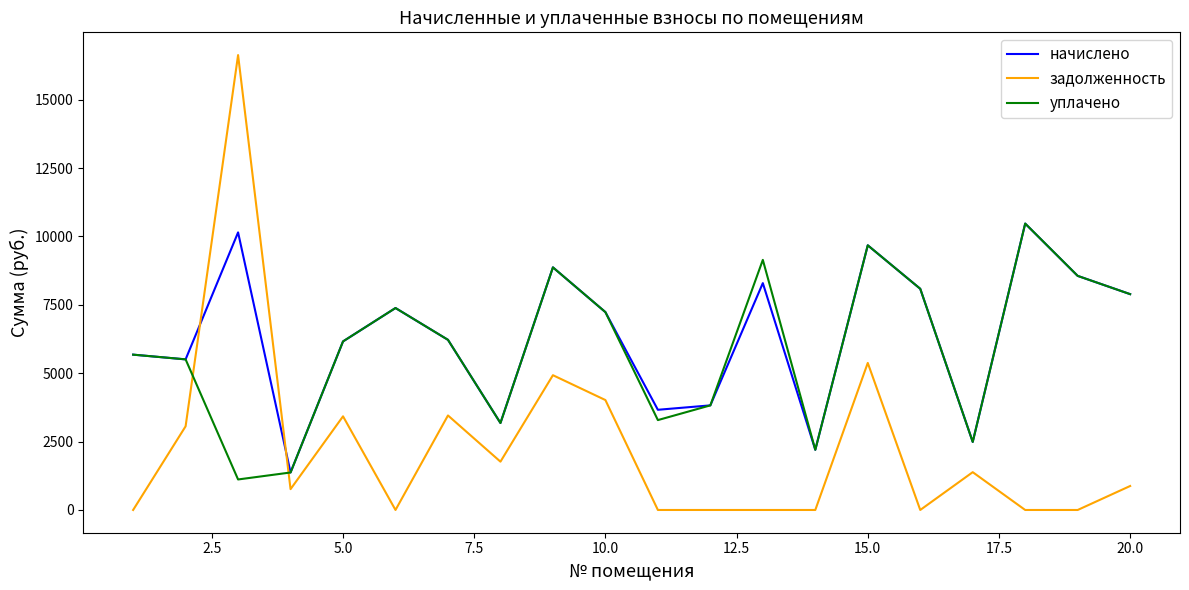

What is the maximum value for задолженность?

16632.3